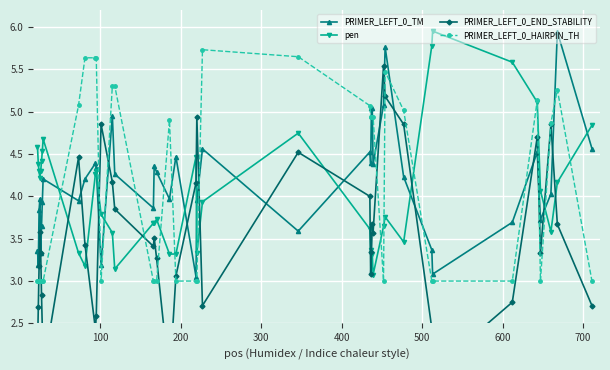

What is the maximum value for PRIMER_LEFT_0_HAIRPIN_TH?

5.7